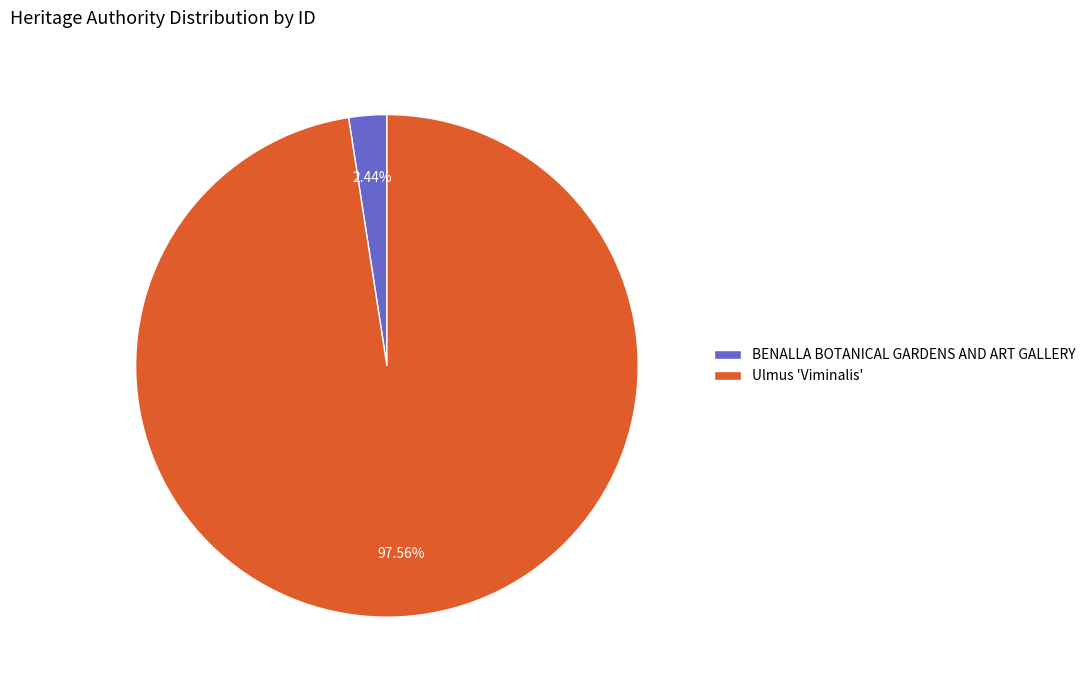

How many slices are in this pie chart?

2